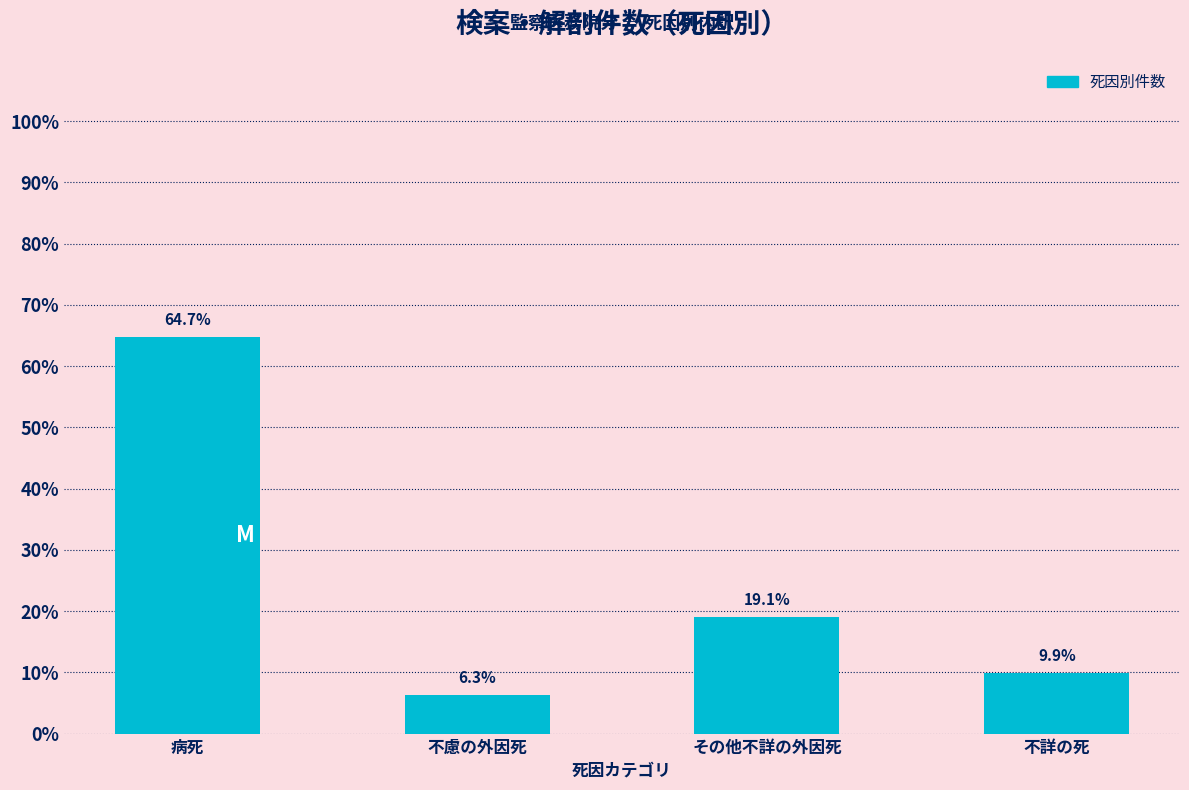

Reading right to left, transcribe all the data shown in this chart.

9.9	19.1	6.3	64.7